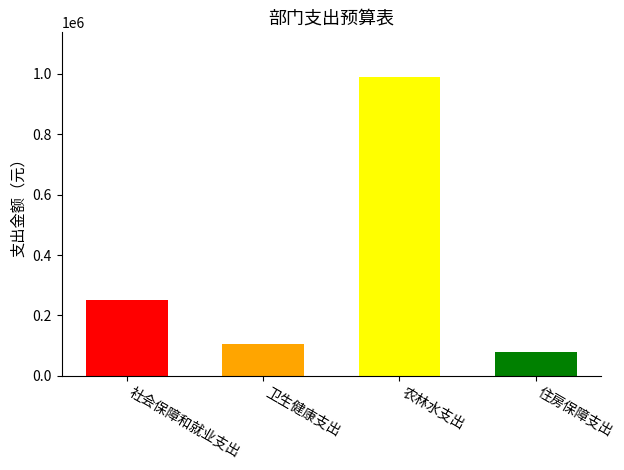

What is the maximum value shown in the chart?

989502.5